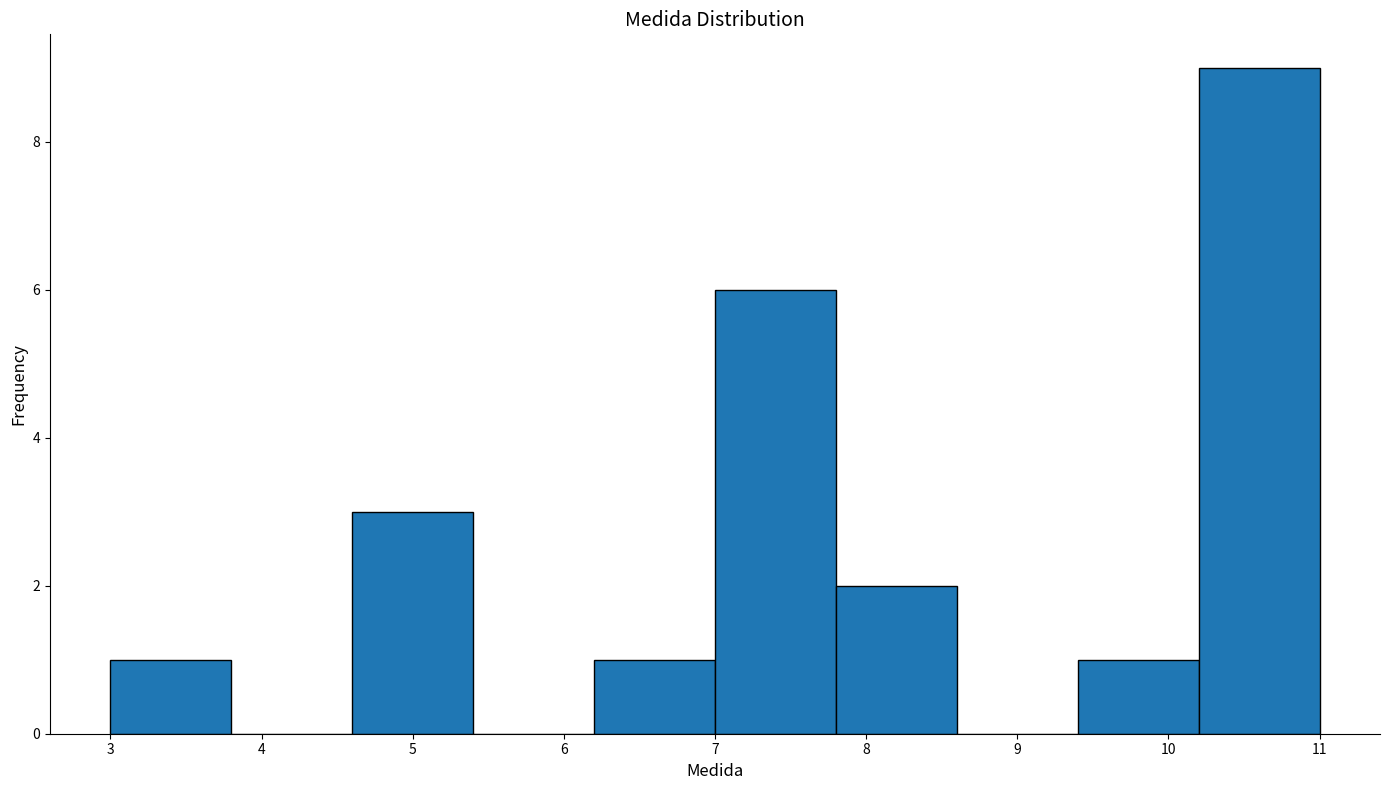

Reading left to right, list every bar in this chart as the range it spans on the x-axis followed by its height. The values are not printed on the chart, so give them approximately, as read against the axis.

3.0 to 3.8: 1
3.8 to 4.6: 0
4.6 to 5.4: 3
5.4 to 6.2: 0
6.2 to 7.0: 1
7.0 to 7.8: 6
7.8 to 8.6: 2
8.6 to 9.4: 0
9.4 to 10.2: 1
10.2 to 11.0: 9